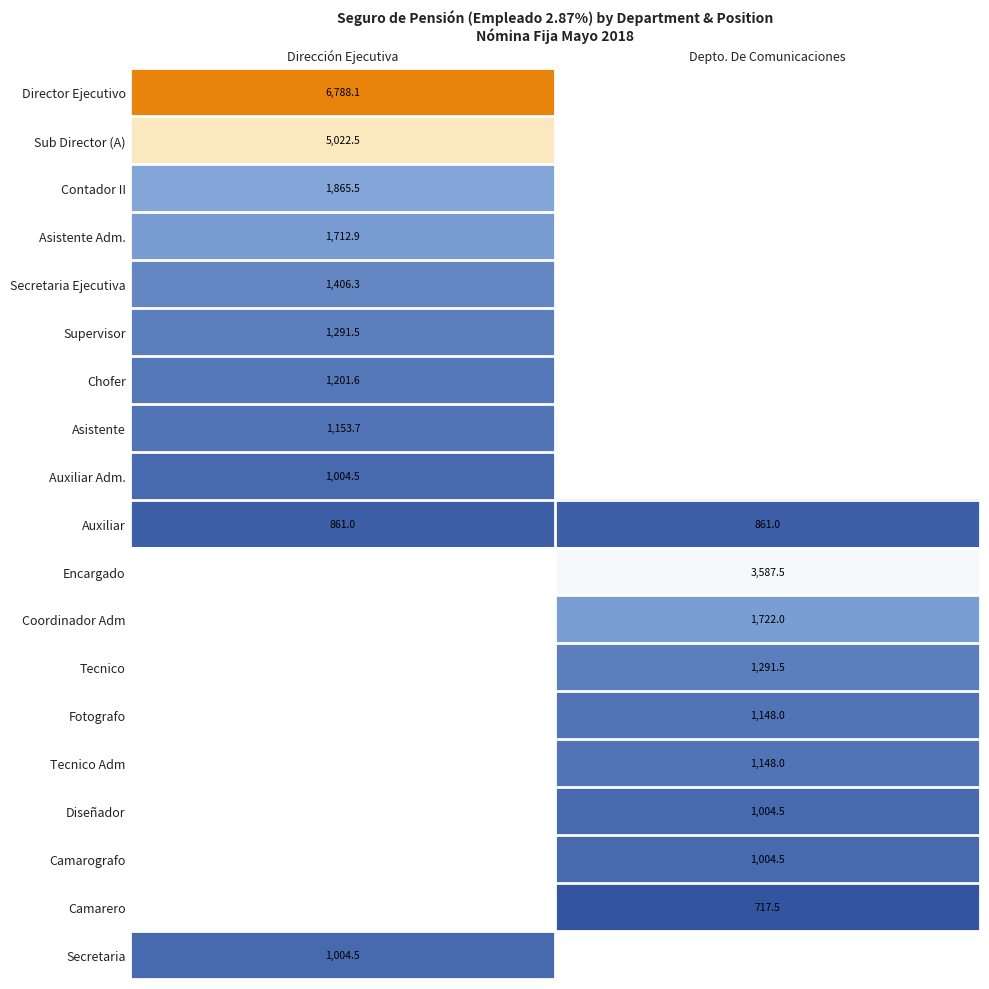

List the series in order of their peak value, highest first.

Director Ejecutivo, Sub Director (A), Contador II, Asistente Adm., Secretaria Ejecutiva, Supervisor, Chofer, Asistente, Auxiliar Adm., Auxiliar, Encargado, Coordinador Adm, Tecnico, Fotografo, Tecnico Adm, Diseñador, Camarografo, Camarero, Secretaria